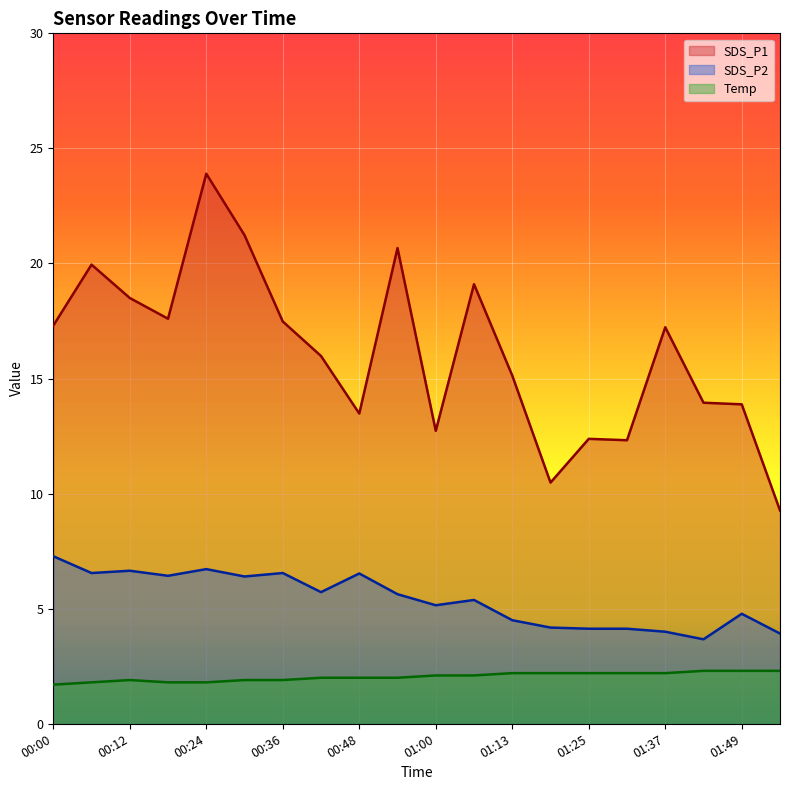

At which category is the sum across all series the highest?

00:24